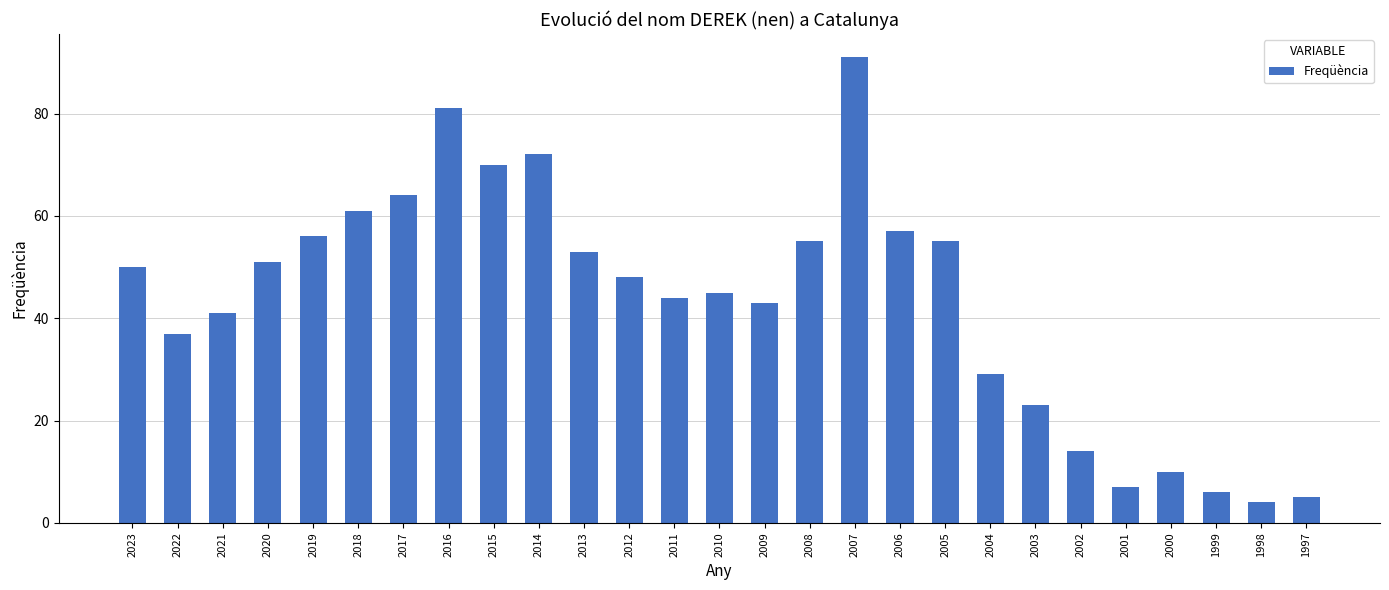

Reading left to right, extract all data points from this chart.

2023=50	2022=37	2021=41	2020=51	2019=56	2018=61	2017=64	2016=81	2015=70	2014=72	2013=53	2012=48	2011=44	2010=45	2009=43	2008=55	2007=91	2006=57	2005=55	2004=29	2003=23	2002=14	2001=7	2000=10	1999=6	1998=4	1997=5